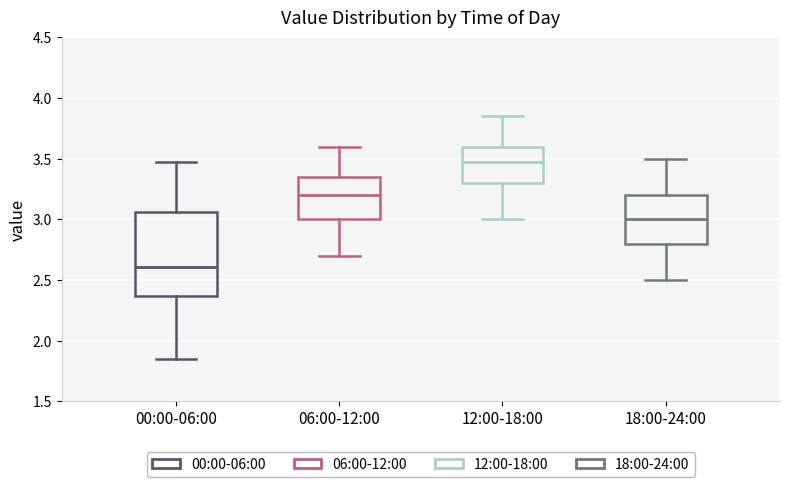

Reading left to right, transcribe this box plot: for each box, give where its median line is, the range the box spans, and where its two whiskers end, as read against the y-axis. The values are not printed on the chart, so give them approximately, as read against the axis.

00:00-06:00: median 2.60, box 2.35 to 3.05, whiskers 1.85 to 3.45
06:00-12:00: median 3.20, box 3.00 to 3.35, whiskers 2.70 to 3.60
12:00-18:00: median 3.50, box 3.30 to 3.60, whiskers 3.00 to 3.85
18:00-24:00: median 3.00, box 2.80 to 3.20, whiskers 2.50 to 3.50